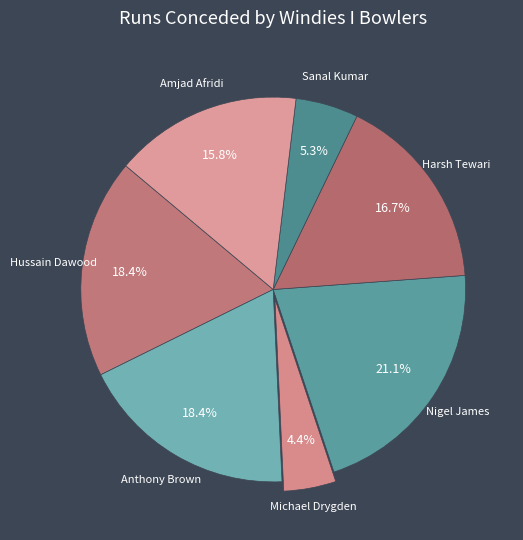

What is the smallest slice in the pie chart?

Michael Drygden